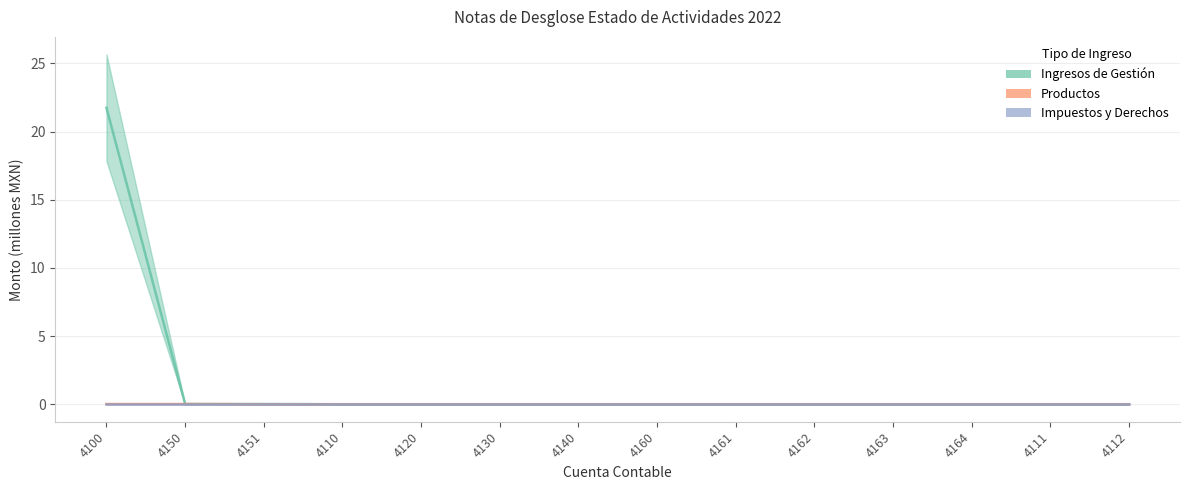

Is it true that Productos equals 0.0 at 4112?

False